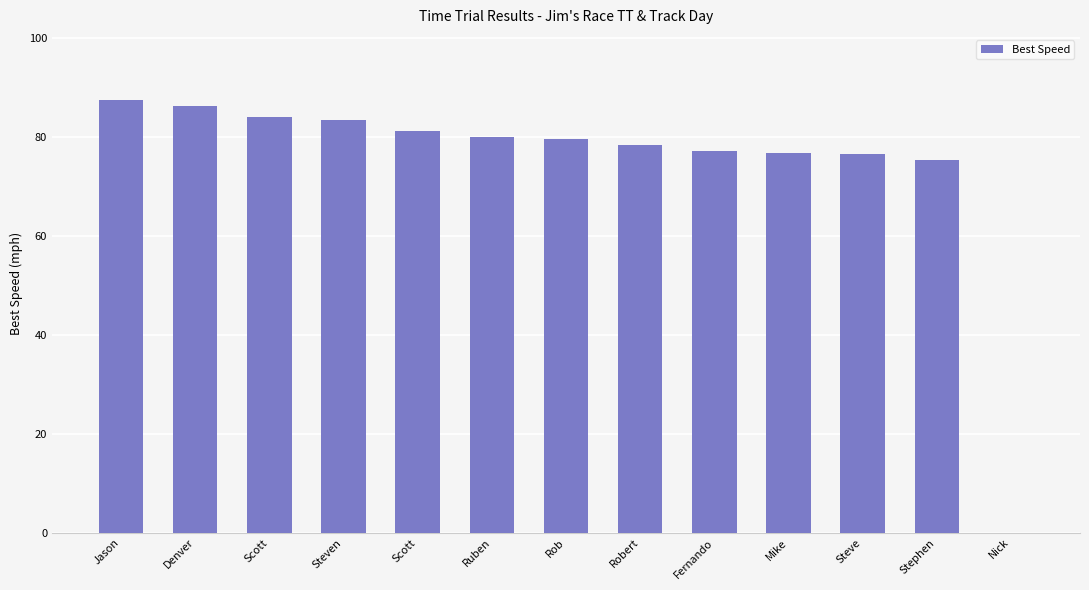

At which label is the value closest to 43?

Stephen